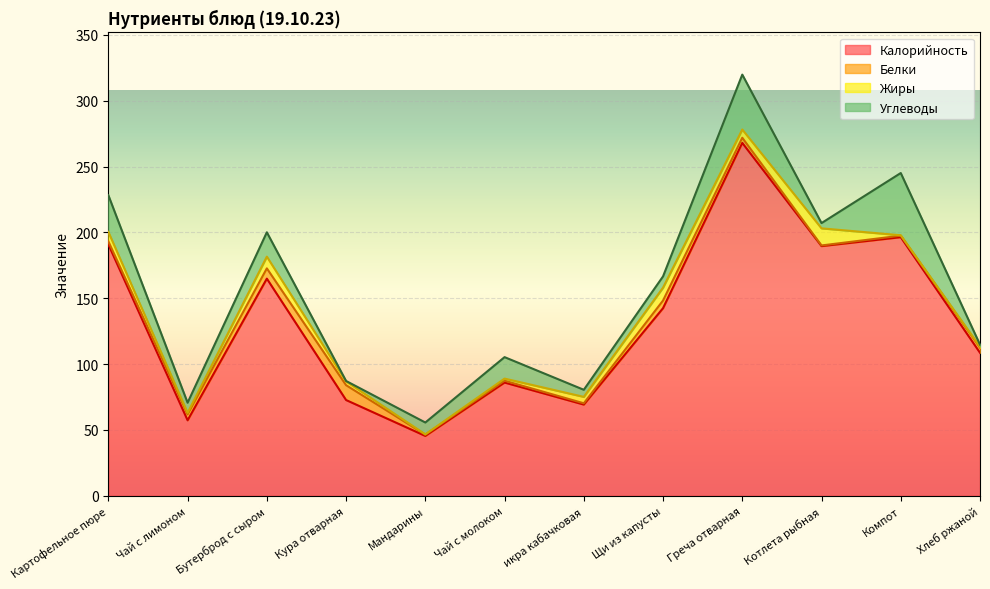

Reading left to right, list all the values displayed in this chart.

Калорийность: 190.9	57.3	164.9	72.7	45.5	86.0	69.3	142.5	268.0	189.6	196.4	108.6
Белки: 2.3	4.5	7.8	11.3	1.0	1.4	1.0	5.8	3.9	0.5	1.2	3.9
Жиры: 7.2	1.1	8.9	2.9	0.2	1.6	4.8	9.8	6.3	13.0	0.3	0.7
Углеводы: 27.9	7.7	18.5	0.3	9.0	16.3	5.4	8.6	41.7	4.0	47.3	1.6